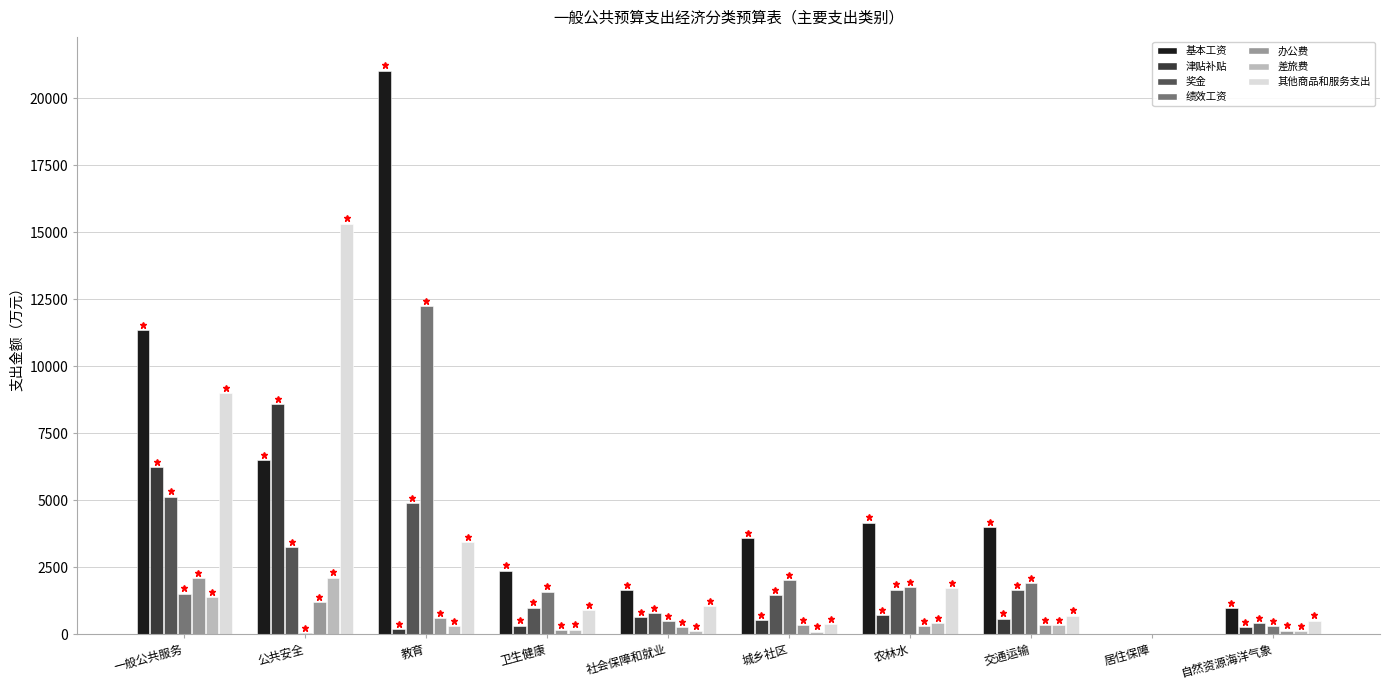

What is the maximum value shown in the chart?

21024.4